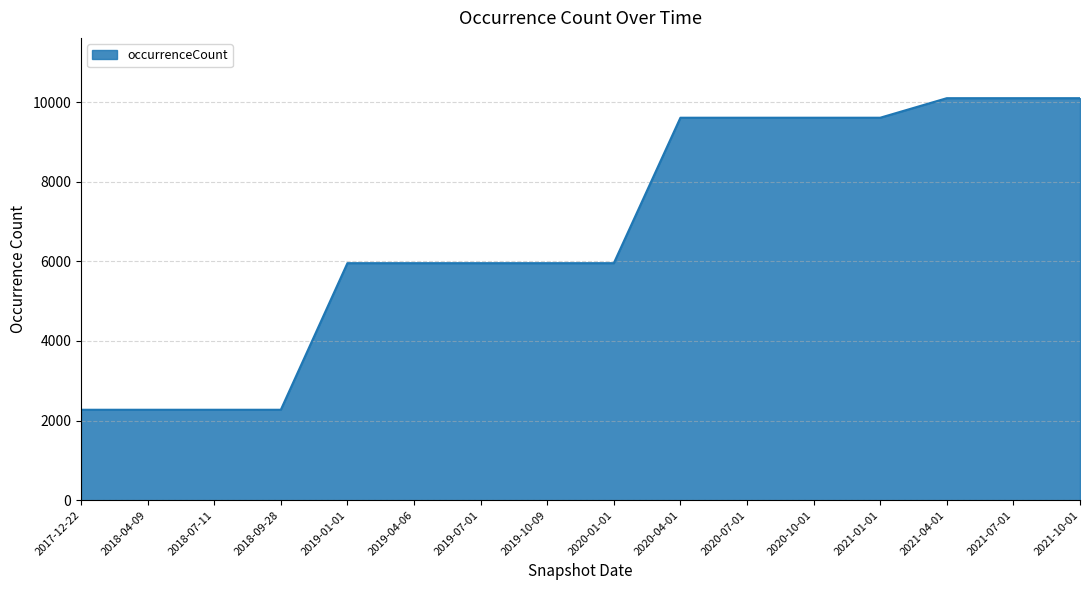

What is the greatest value displayed?

10102